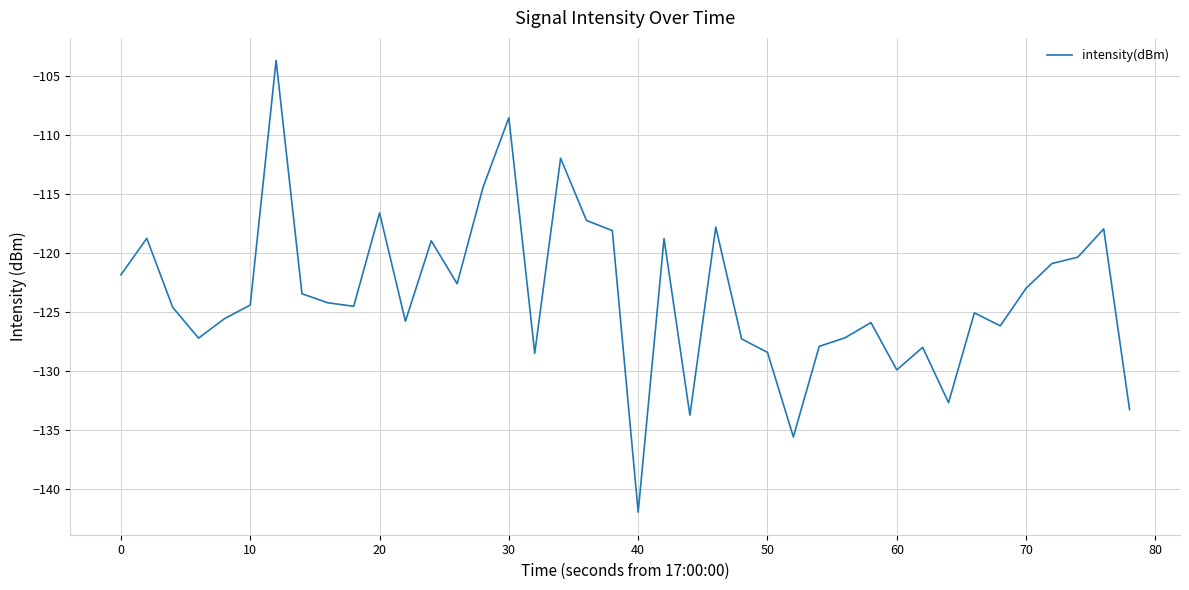

What is the greatest value displayed?

-103.6